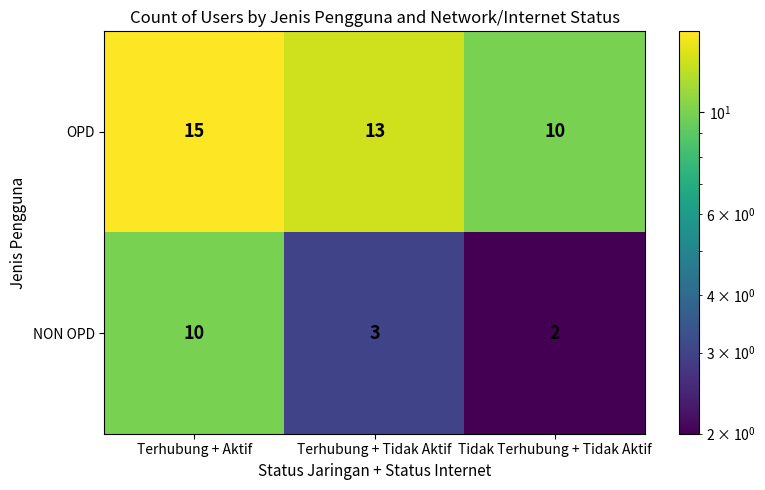

Rank the series by their average value, from lowest to highest.

NON OPD, OPD